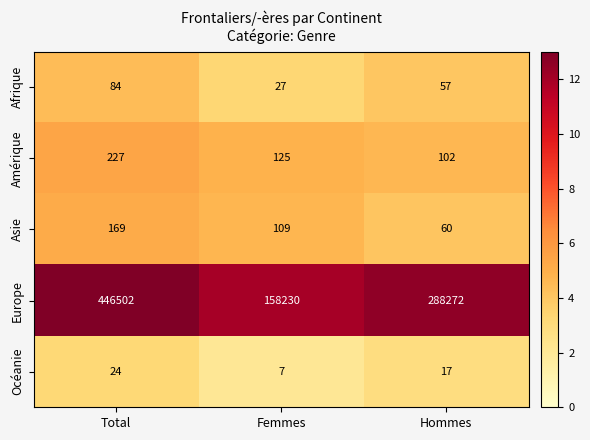

Reading left to right, extract all data points from this chart.

Afrique: 84	27	57
Amérique: 227	125	102
Asie: 169	109	60
Europe: 446502	158230	288272
Océanie: 24	7	17